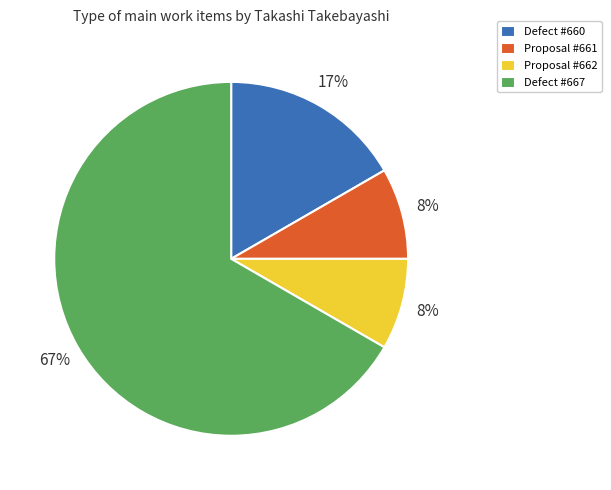

To the nearest percent, what portion does Proposal #661 represent?

8%